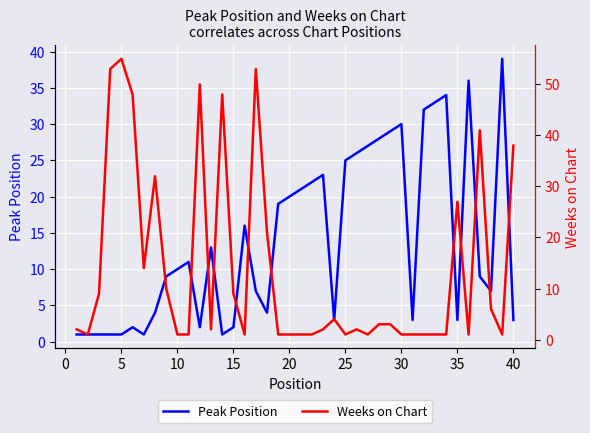

True or false: Weeks on Chart and Peak Position intersect in this chart.

True